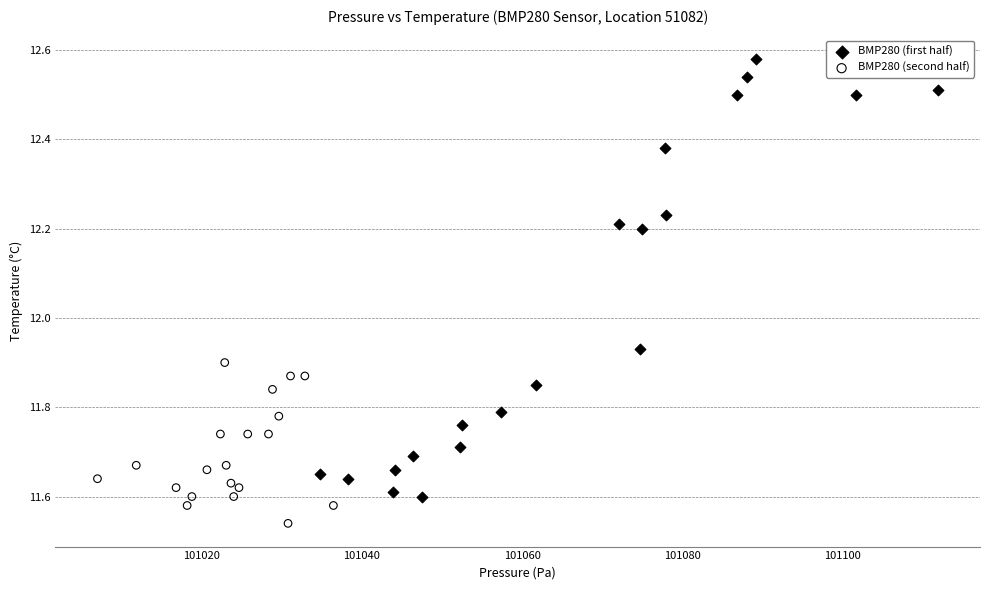

Which series reaches the maximum Y coordinate?

BMP280 (first half)